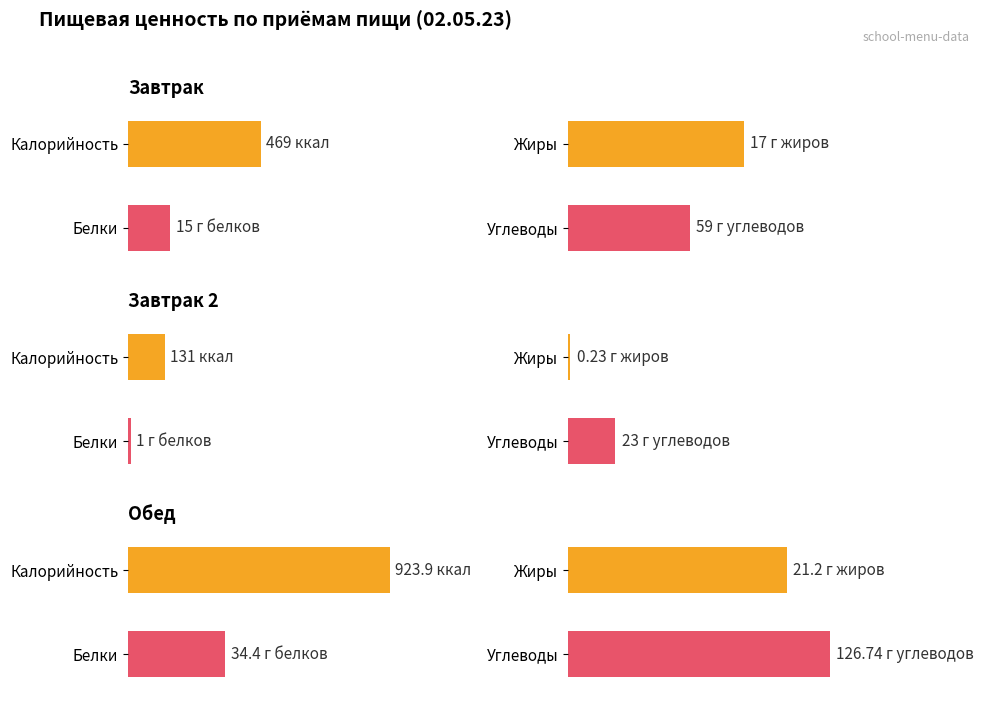

What is the difference between the Жиры values at Обед and Завтрак?

4.2